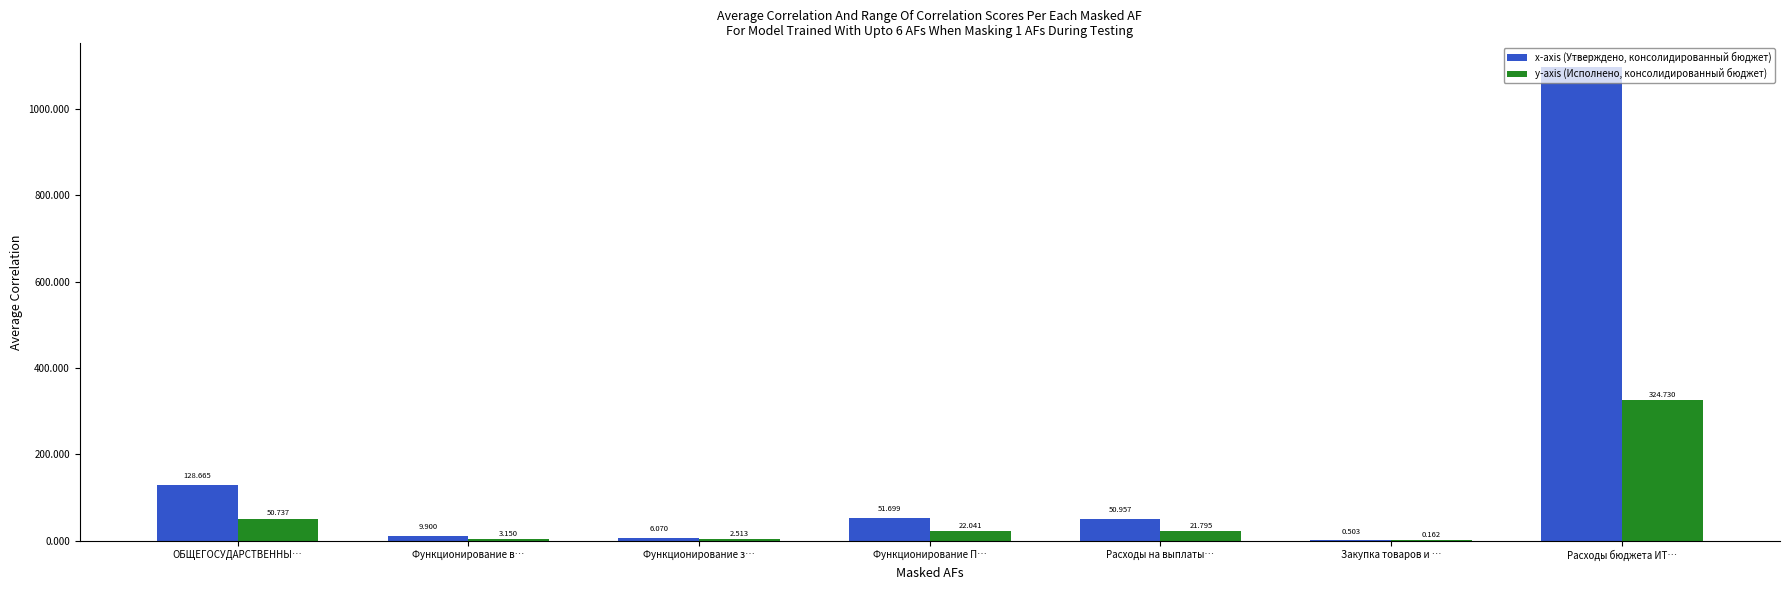

What is the value of the y-axis (Исполнено, консолидированный бюджет) bar at the 4th from the left?

22040643.4